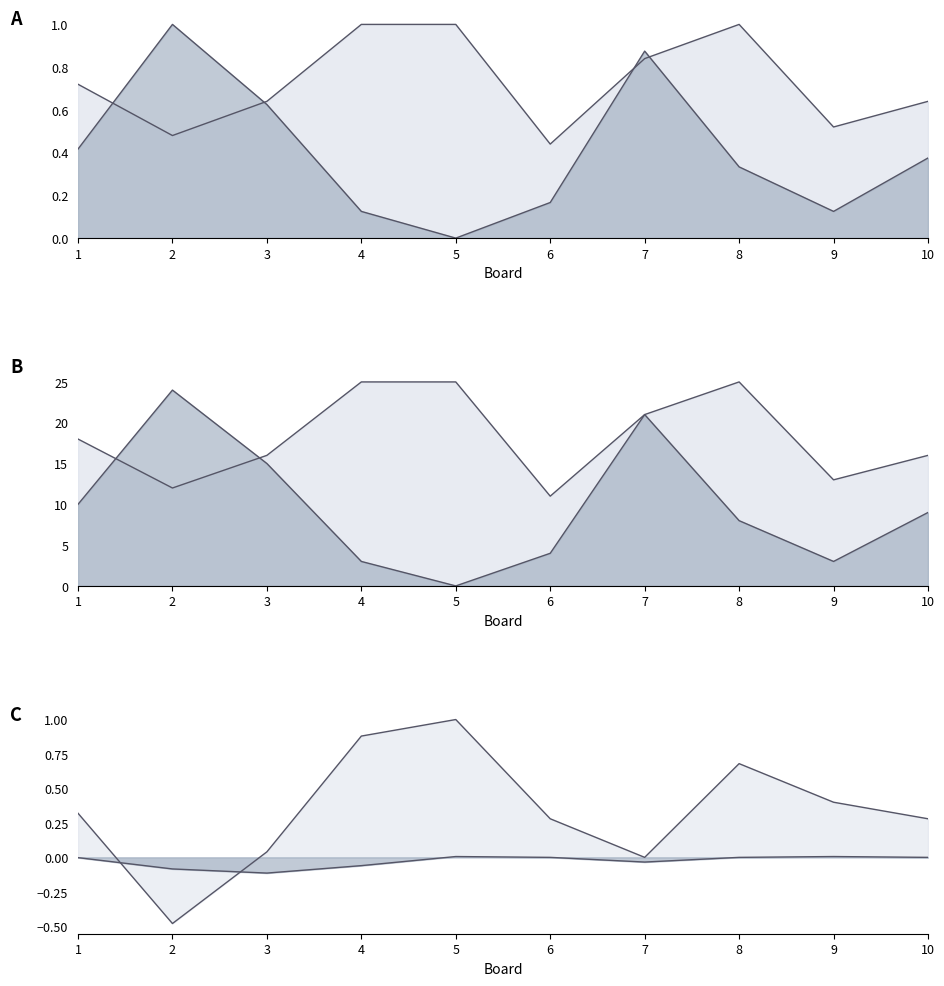

What is the approximate value of Score 1 at 8?

1.0